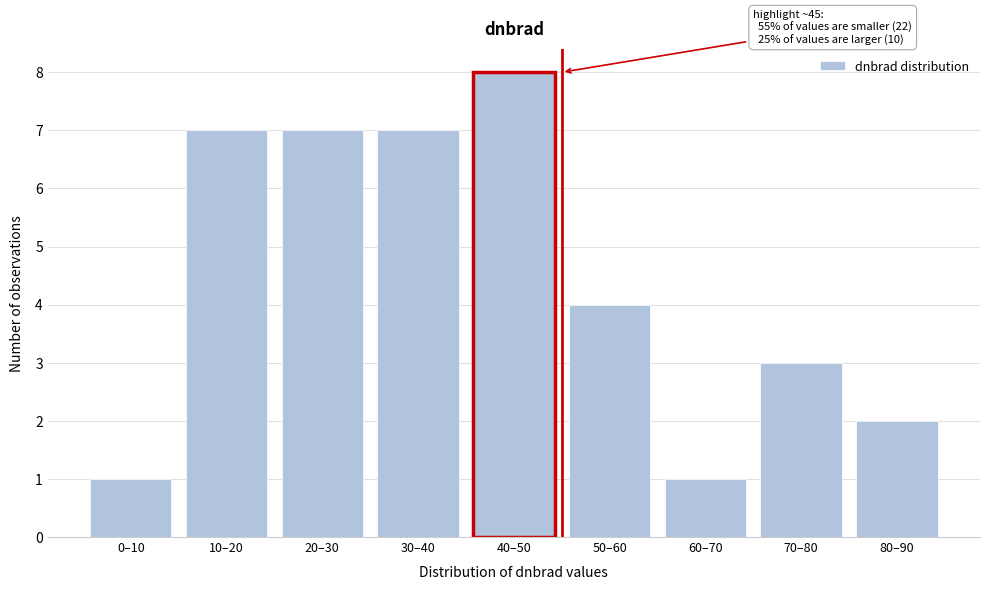

Reading right to left, list all the values displayed in this chart.

80–90=2	70–80=3	60–70=1	50–60=4	40–50=8	30–40=7	20–30=7	10–20=7	0–10=1